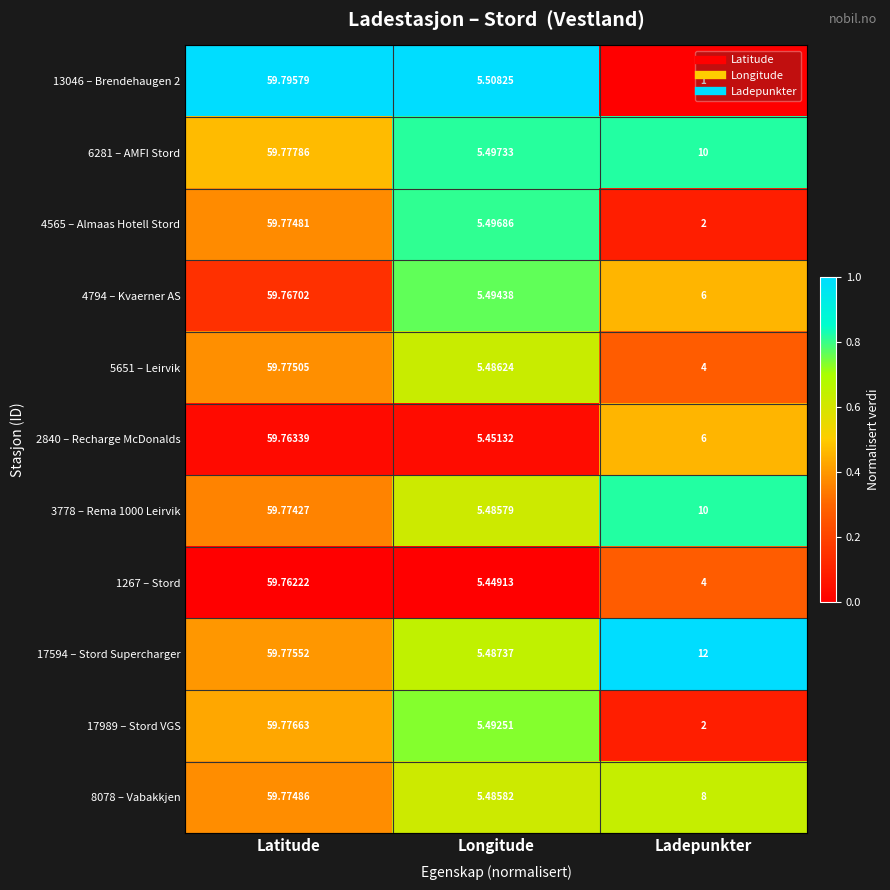

At which category does the chart reach its peak across all series?

Latitude